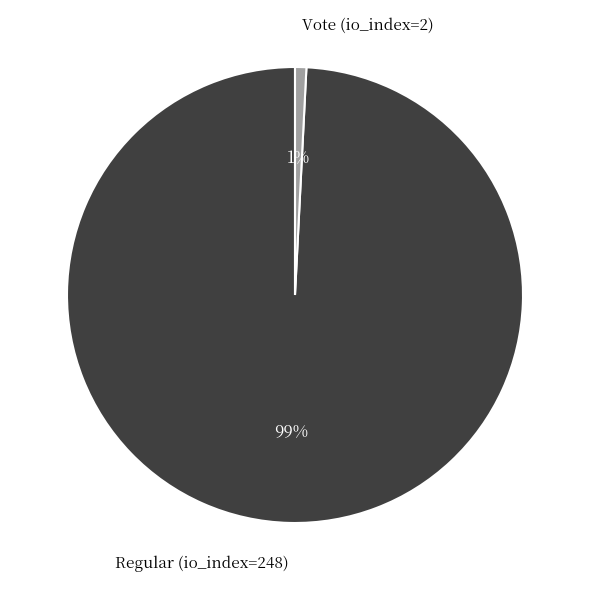

Which slice is the largest?

Regular (io_index=248)